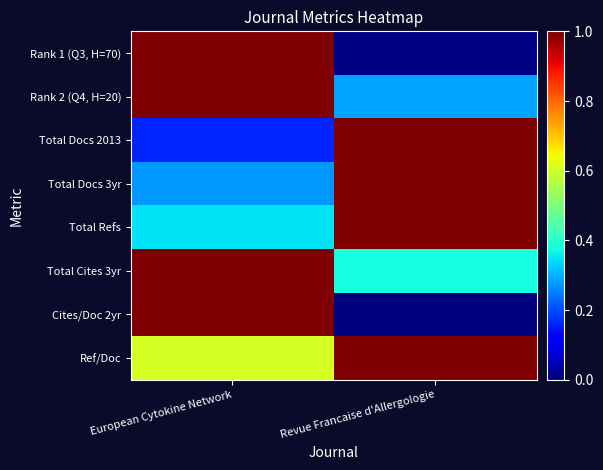

What is the spread (max minus min) of values at European Cytokine Network?

0.8